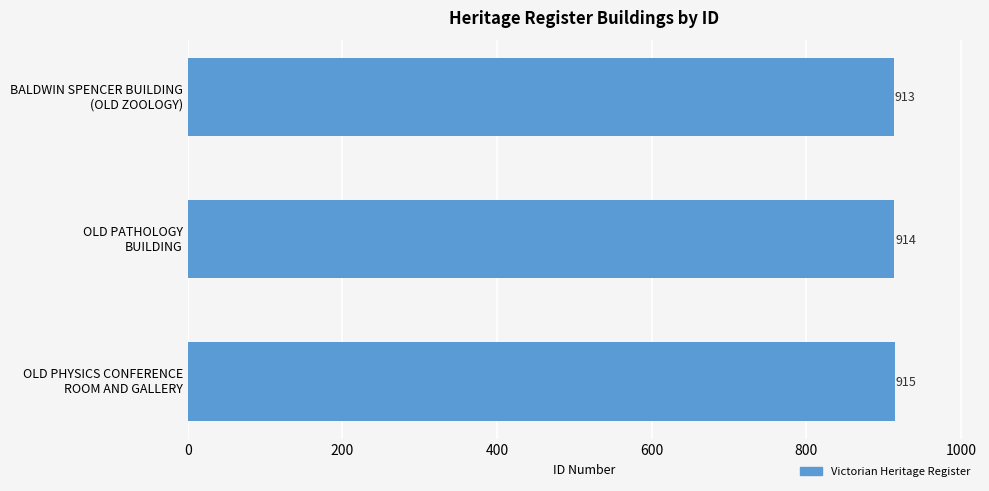

What is the minimum value shown in the chart?

913